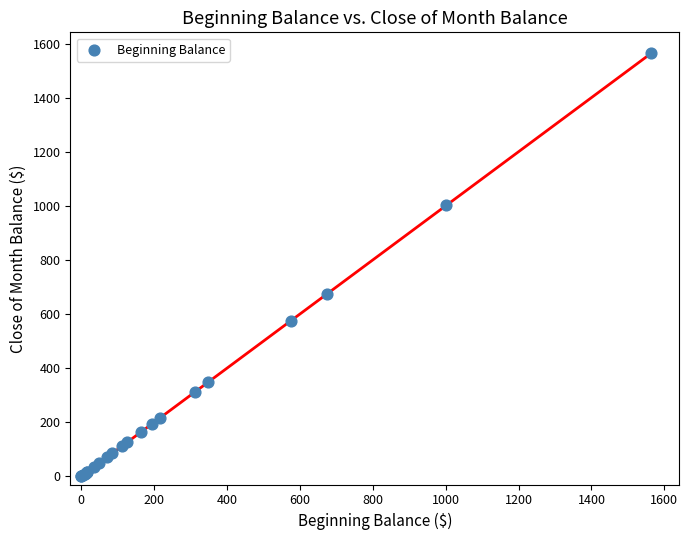

What Y value in the scatter plot is closest to 781?

673.9